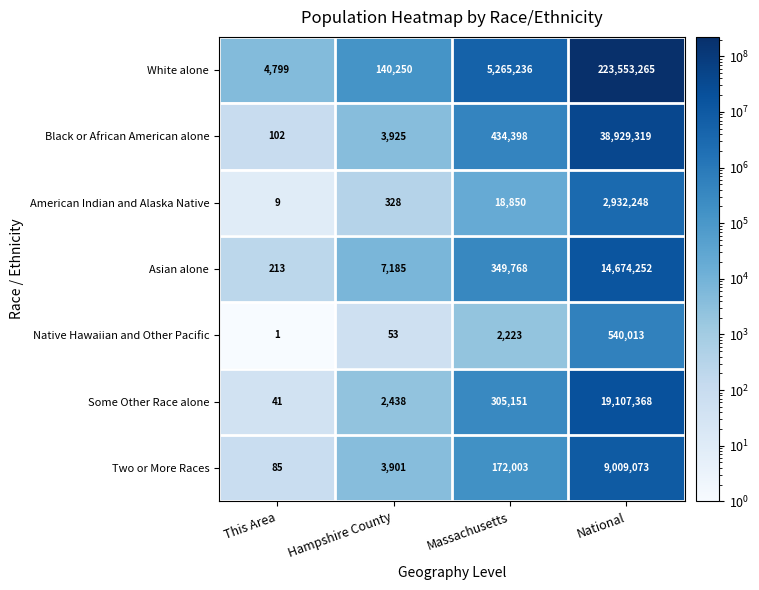

Which series has the widest spread of values?

White alone